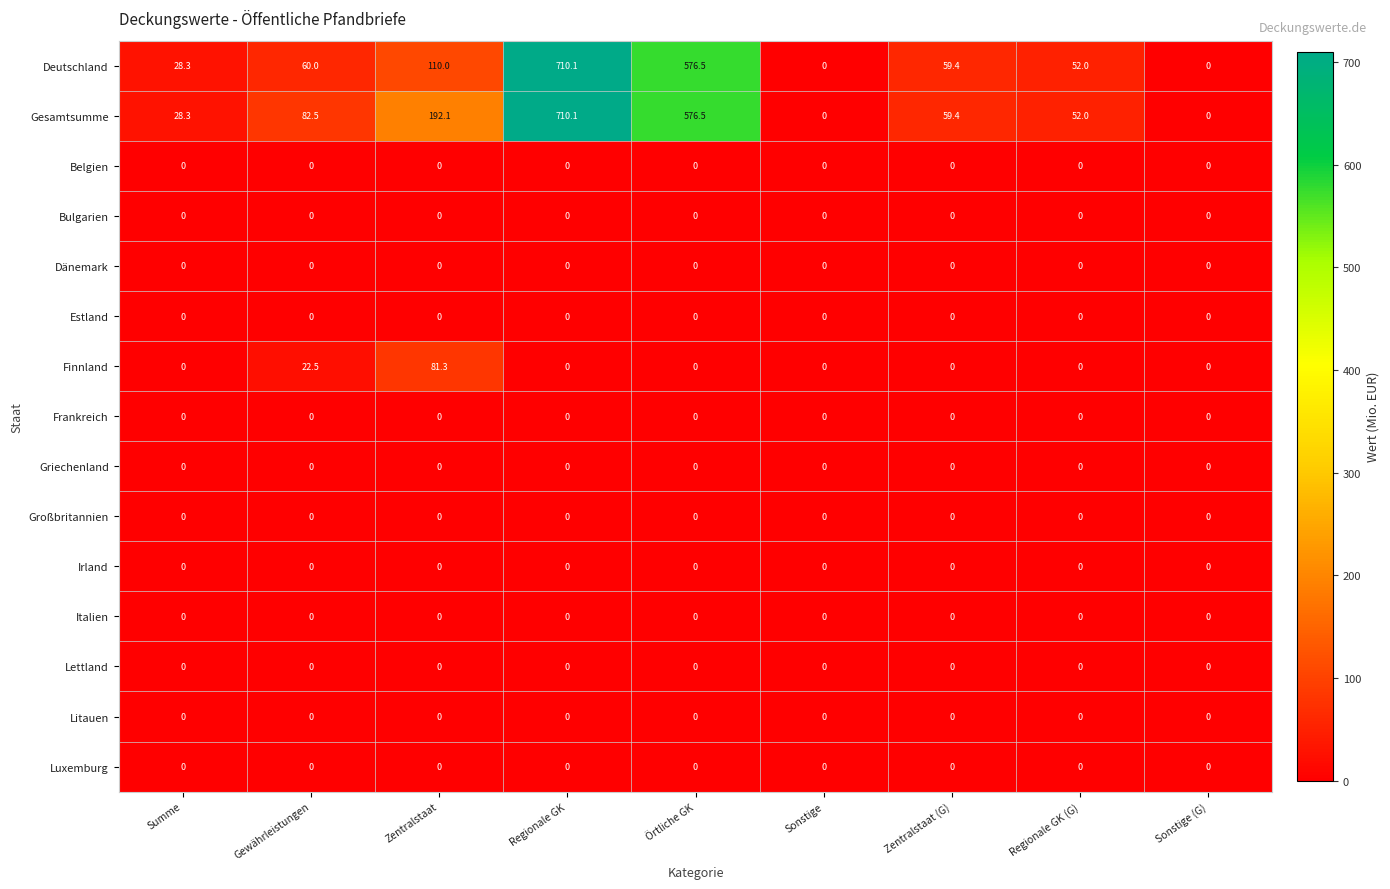

What is the difference between the highest and lowest values at Zentralstaat (G)?

59.4